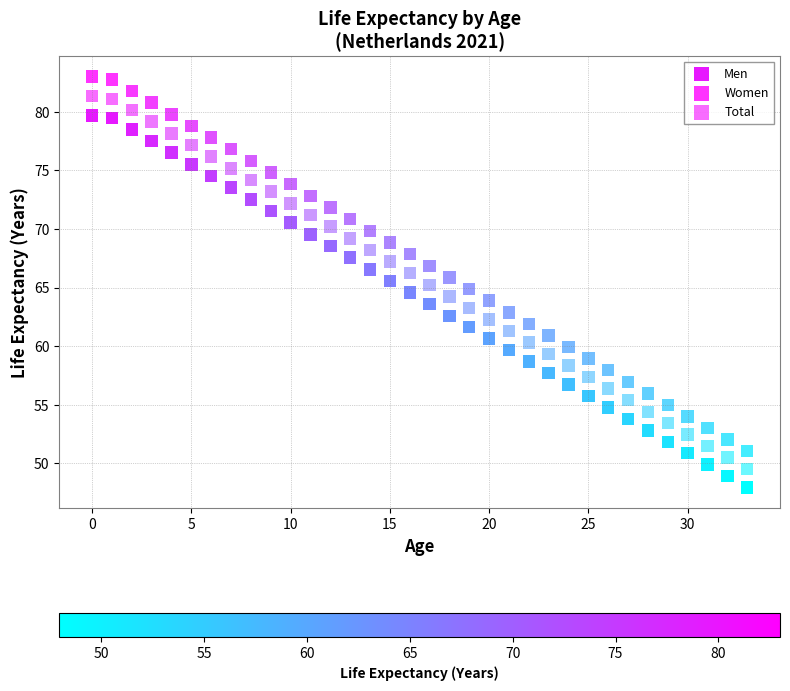

What are all the series names shown in the legend?

Men, Women, Total